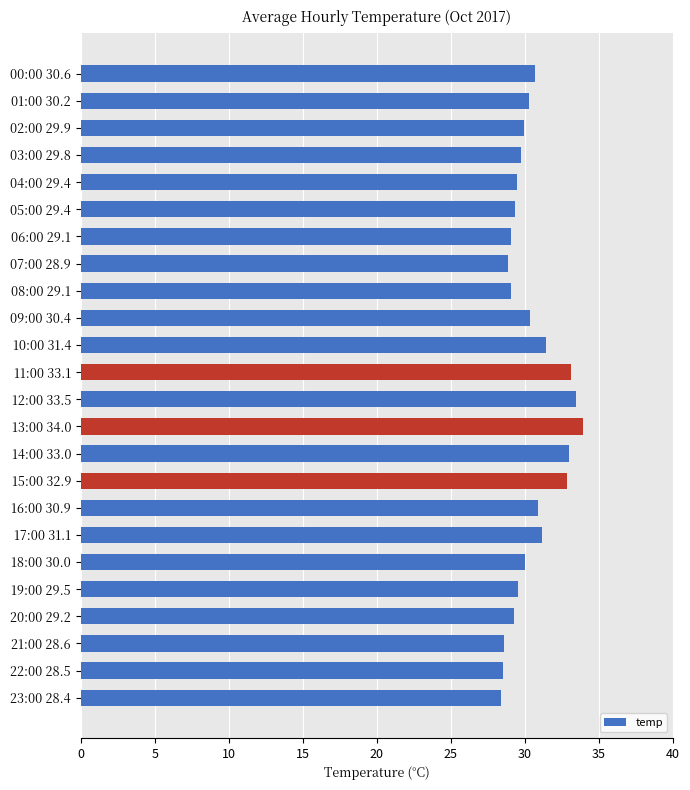

What is the change in value from 04:00 29.4 to 09:00 30.4?

+0.9